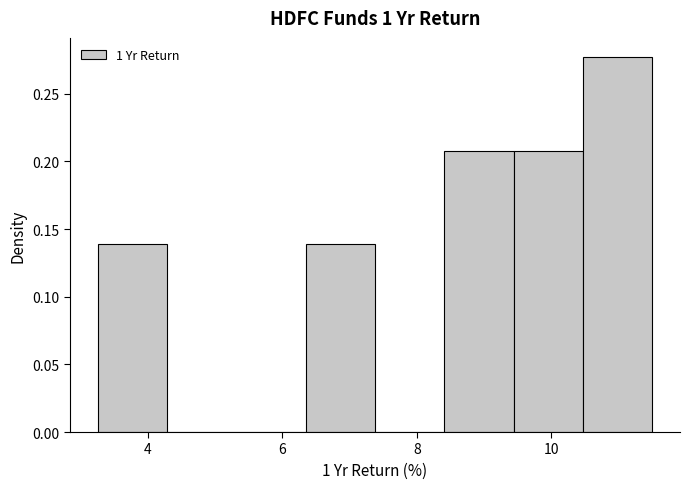

How tall is the bar that spans 6.4 to 7.4 on the x-axis? Neither the bar edges nor the heights are printed on the chart, so give them approximately, as read against the axes.

0.140